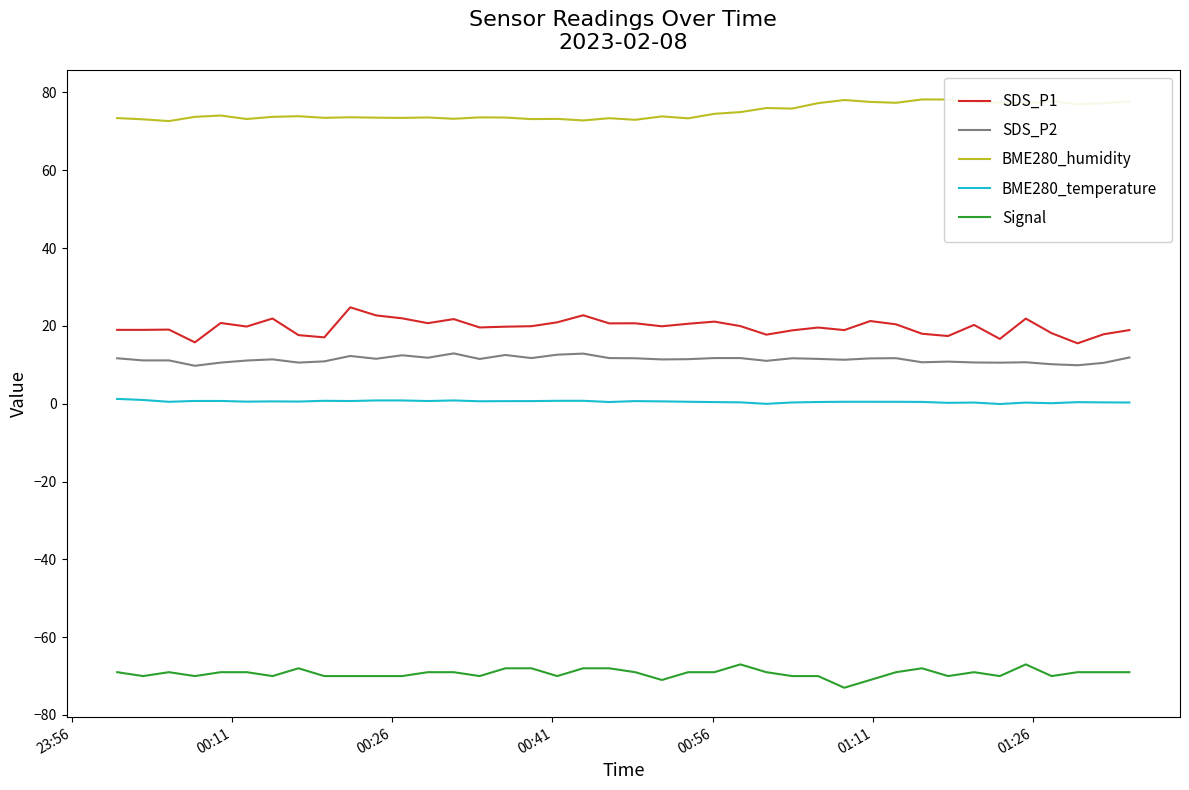

What is the difference between the maximum and minimum values in the BME280_humidity series?

5.6